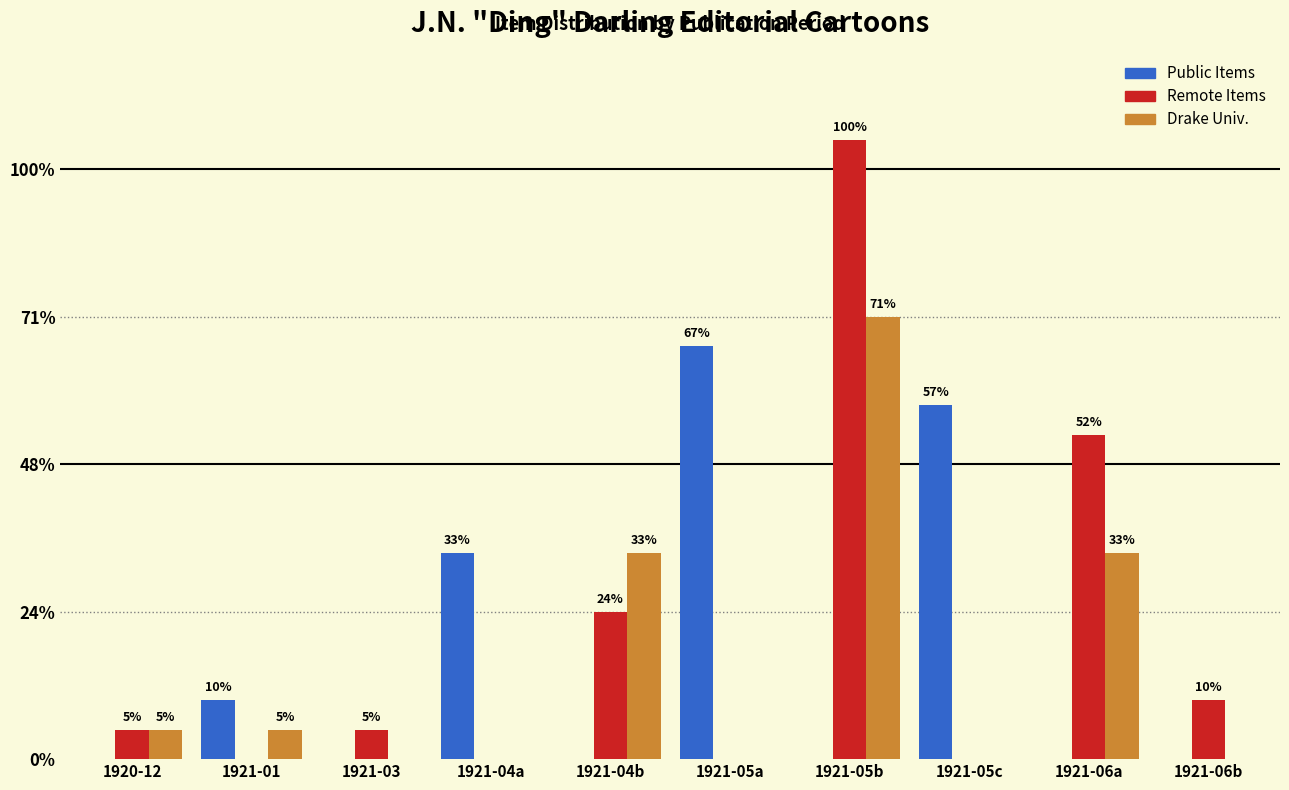

What are all the series names shown in the legend?

Public Items, Remote Items, Drake Univ.